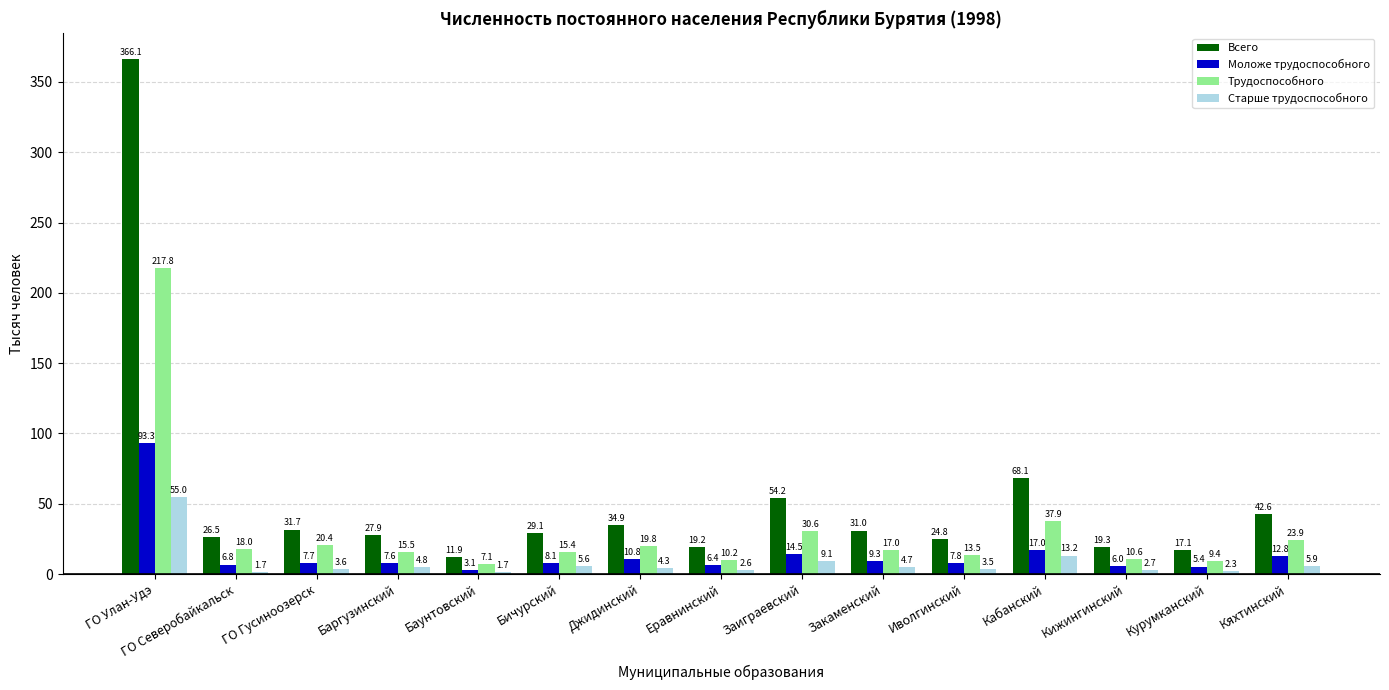

List the series in order of their peak value, lowest first.

Старше трудоспособного, Моложе трудоспособного, Трудоспособного, Всего